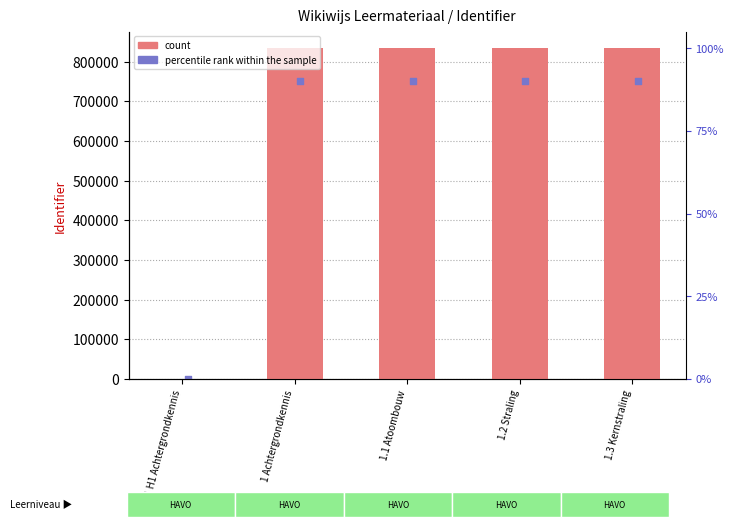

At which category is the sum across all series the highest?

1.3 Kernstraling